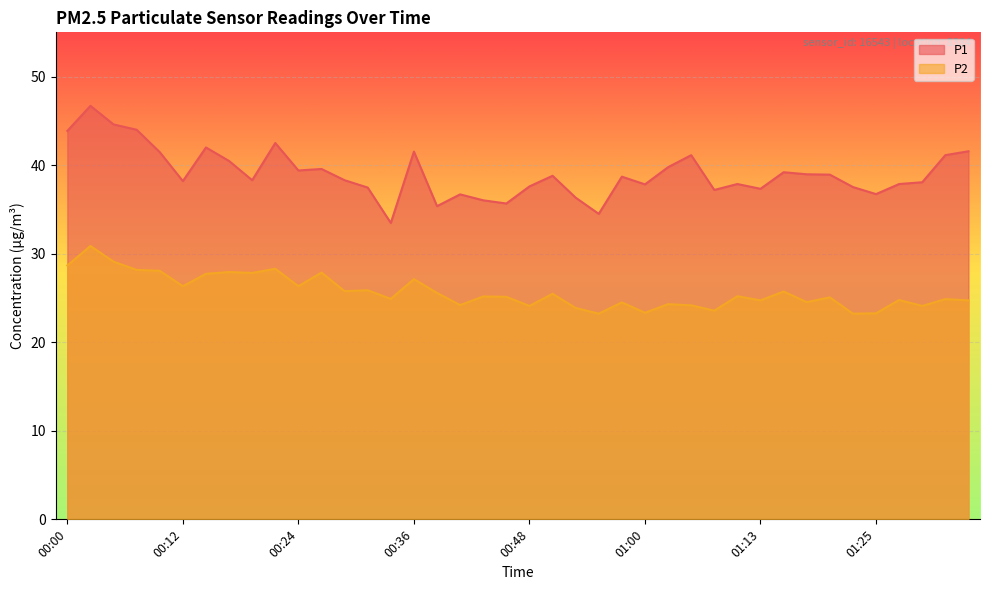

At how many categories does at least one series exceed 34?

39